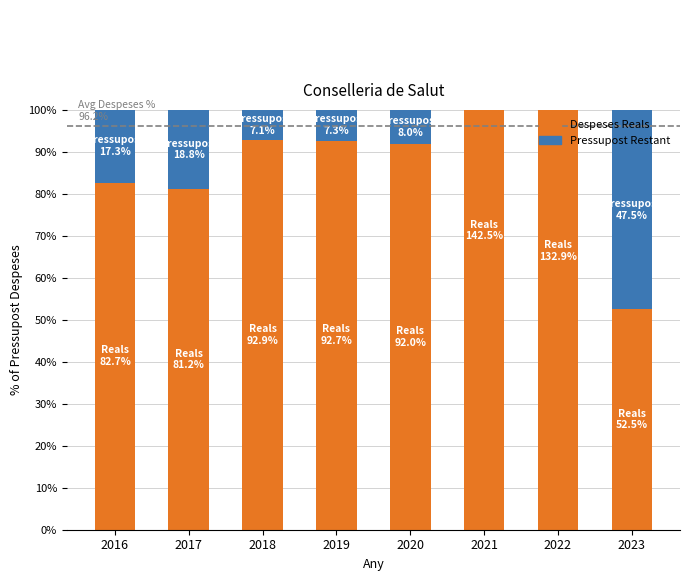

At which label does Despeses Reals reach its minimum?

2023